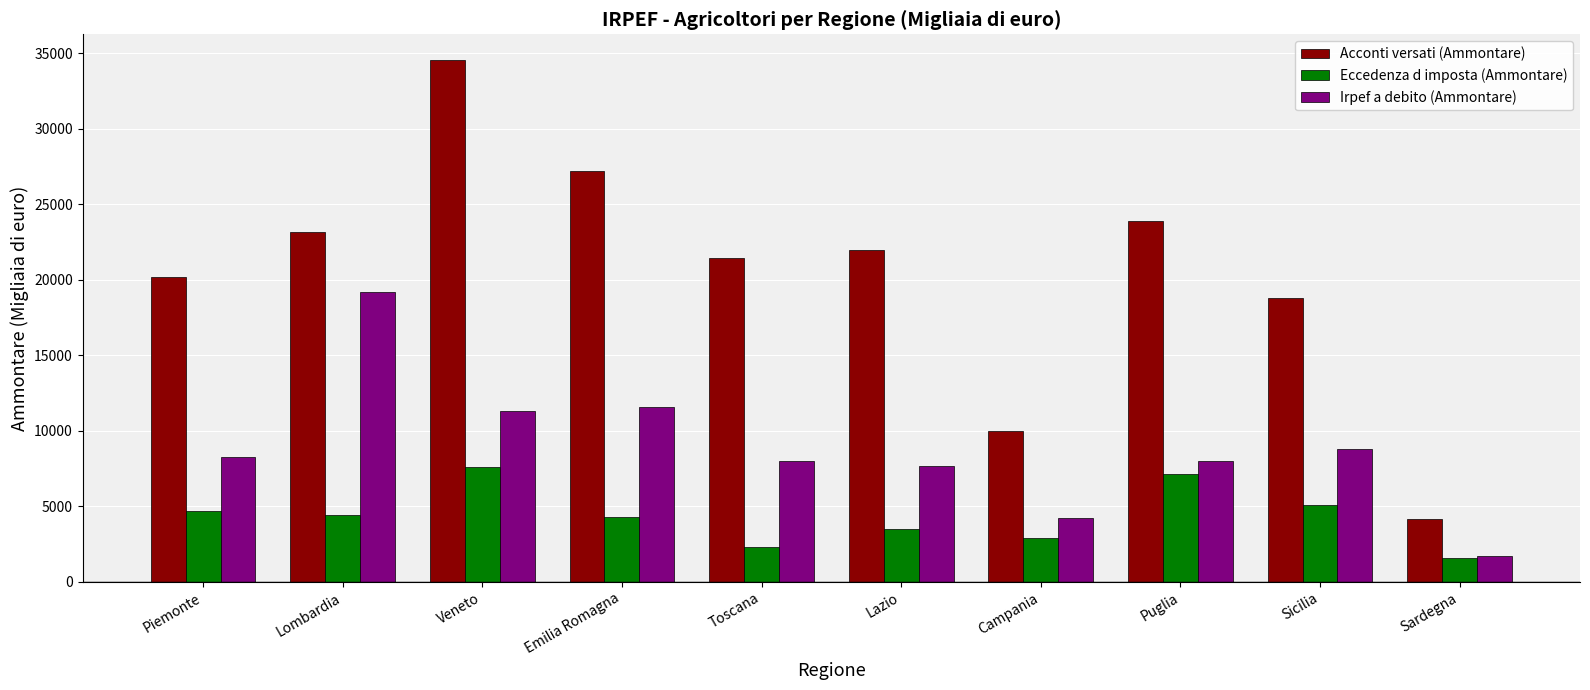

What is the approximate value of Irpef a debito (Ammontare) at Puglia?

8014